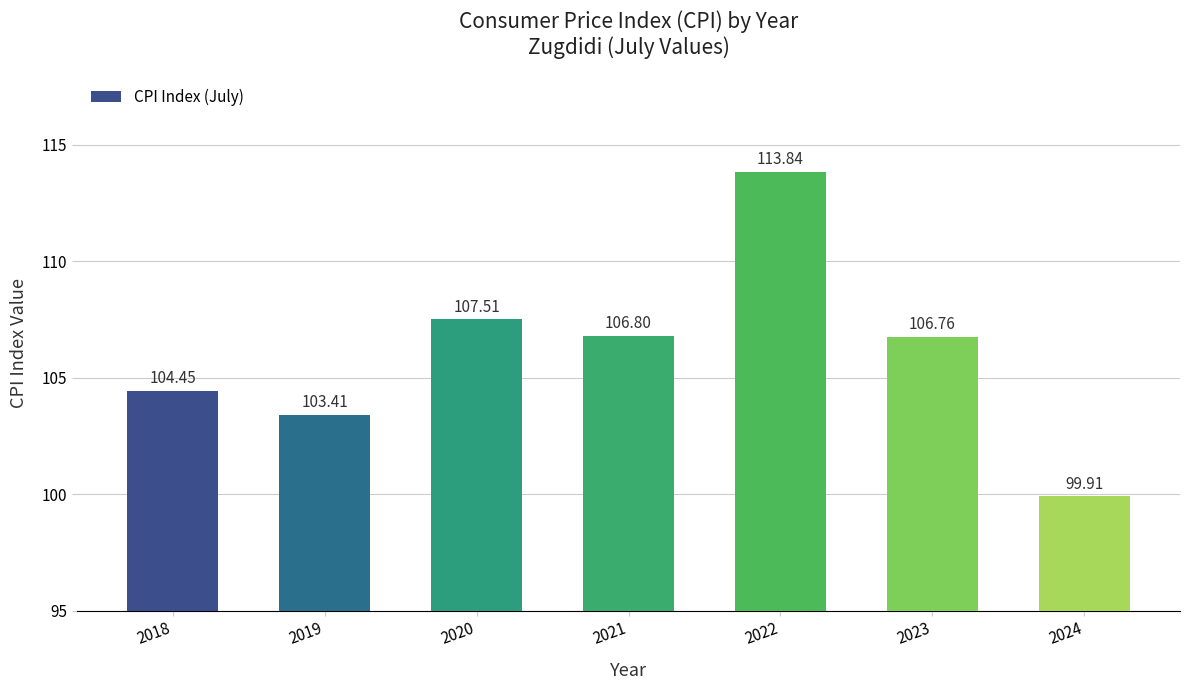

What is the change in value from 2023 to 2024?

-6.8